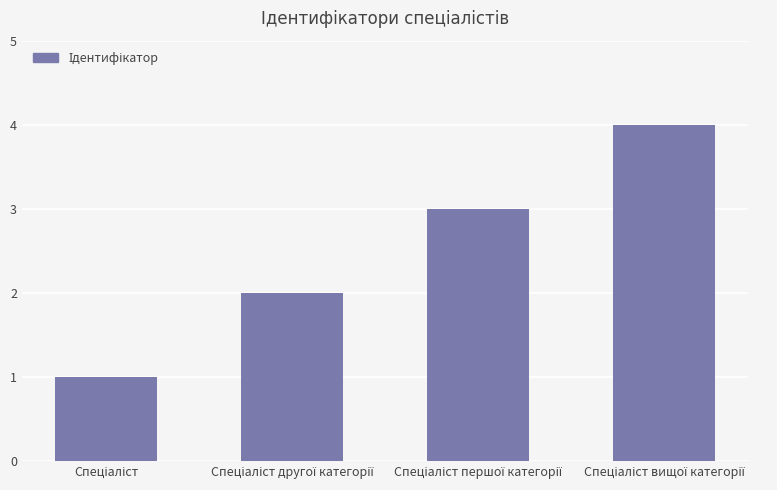

What is the difference between the maximum and minimum values?

3